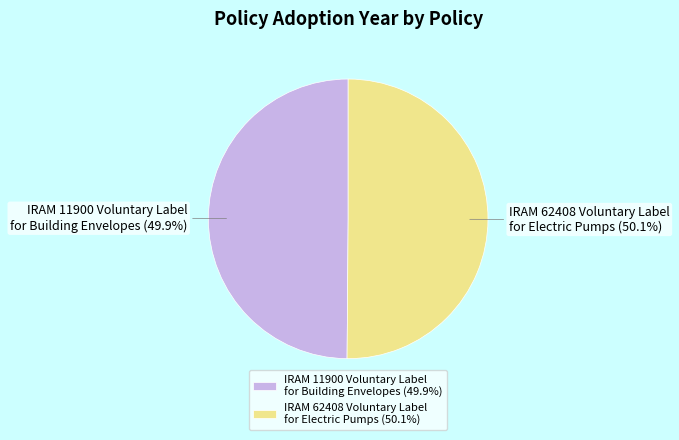

What is the ratio of the value at IRAM 62408 Voluntary Label for Electric Pumps to the value at IRAM 11900 Voluntary Label for Building Envelopes?

1.0